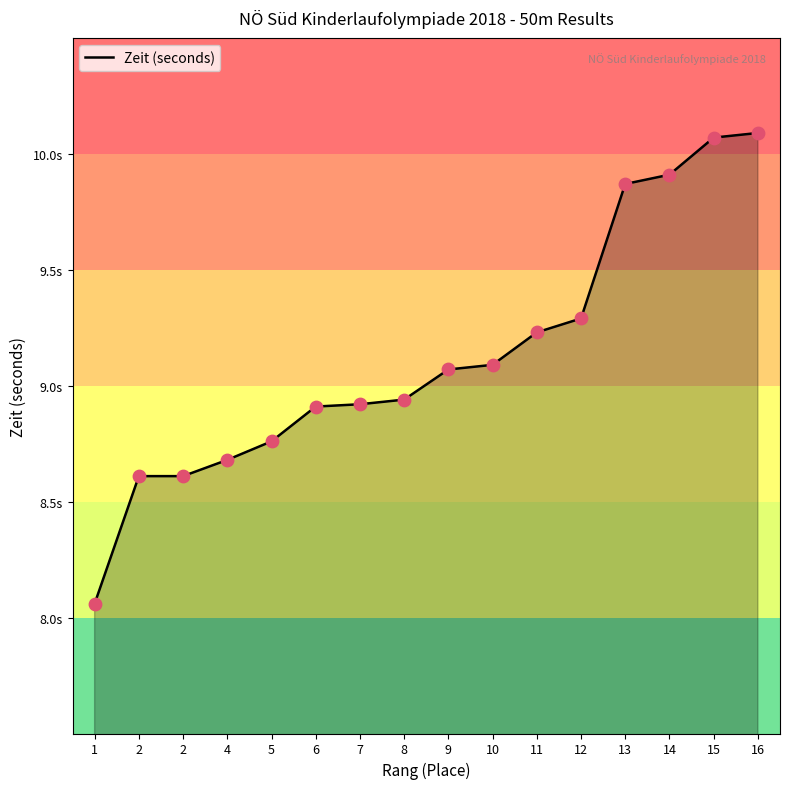

Between 6 and 13, which is larger?

13